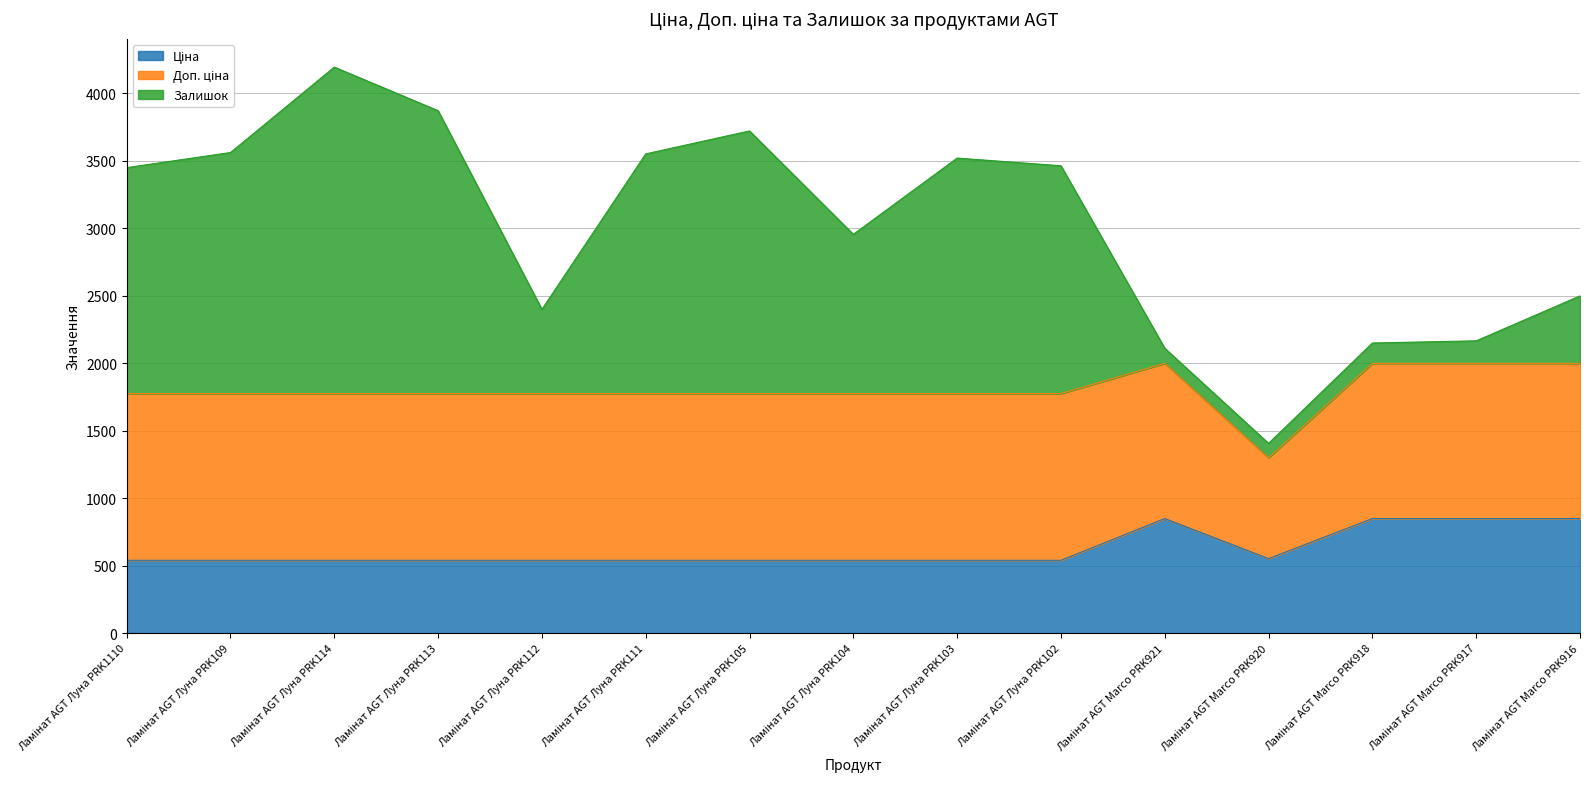

Rank the series at Ламінат AGT Луна PRK112 from highest to lowest value.

Доп. ціна, Залишок, Ціна